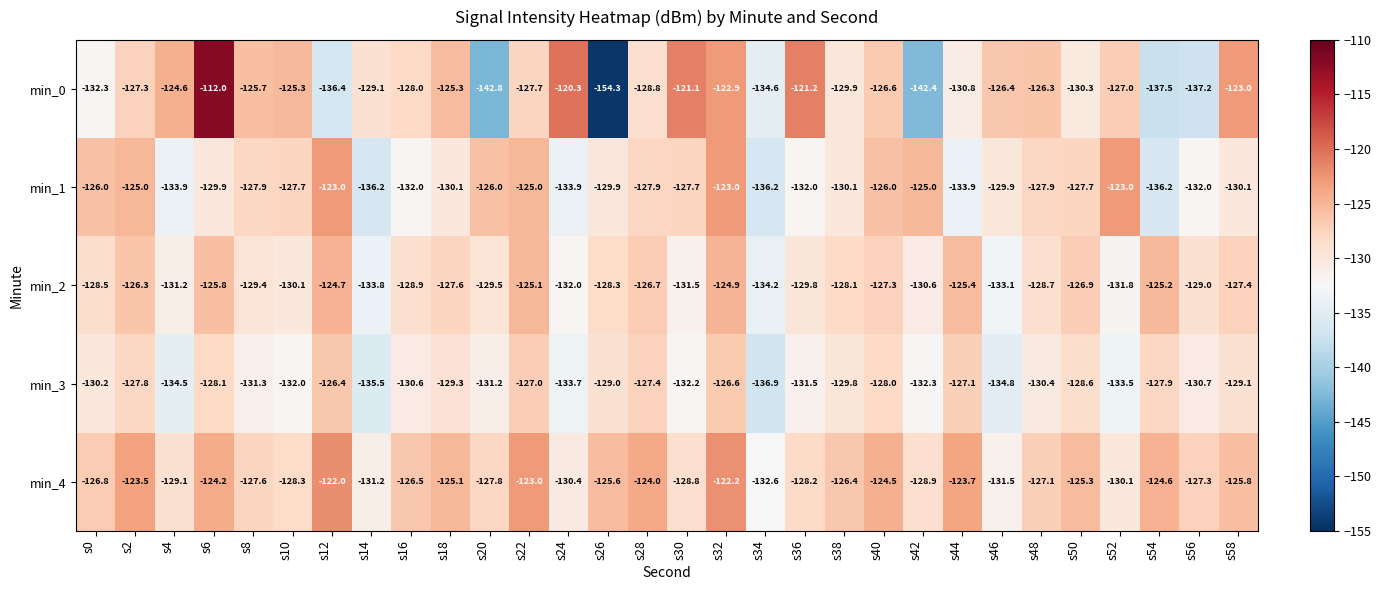

What is the difference between the maximum and minimum values in the min_4 series?

10.6